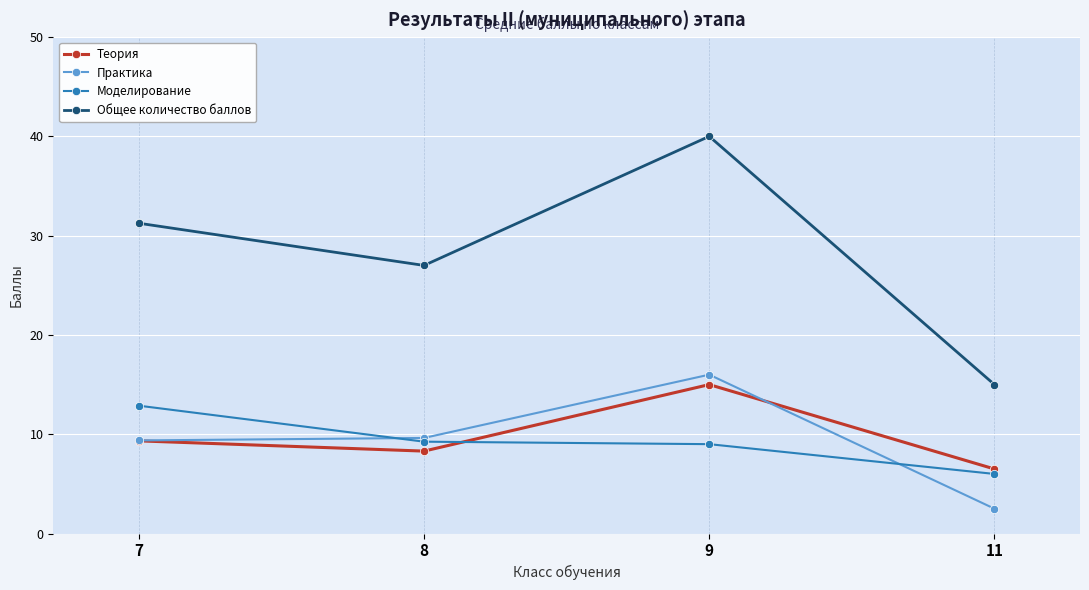

What is the value of the Моделирование point at the 1st from the left?

12.9